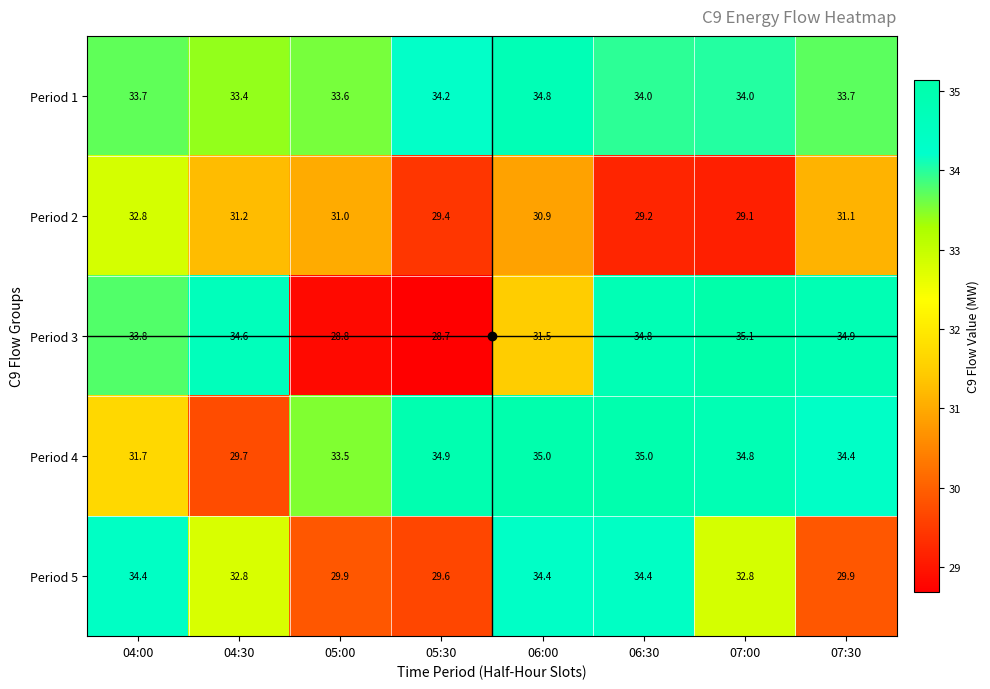

Is the value of Period 1 at 05:00 greater than the value of Period 2 at 07:30?

Yes